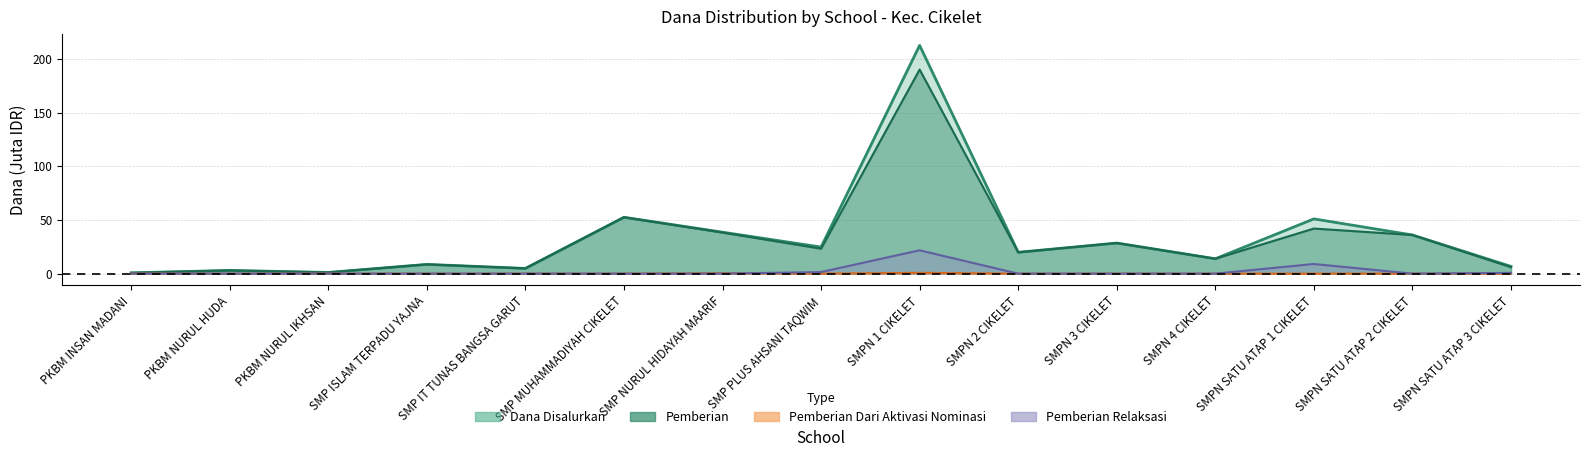

What is the difference between the Pemberian Relaksasi values at SMPN SATU ATAP 3 CIKELET and SMPN 2 CIKELET?

0.8